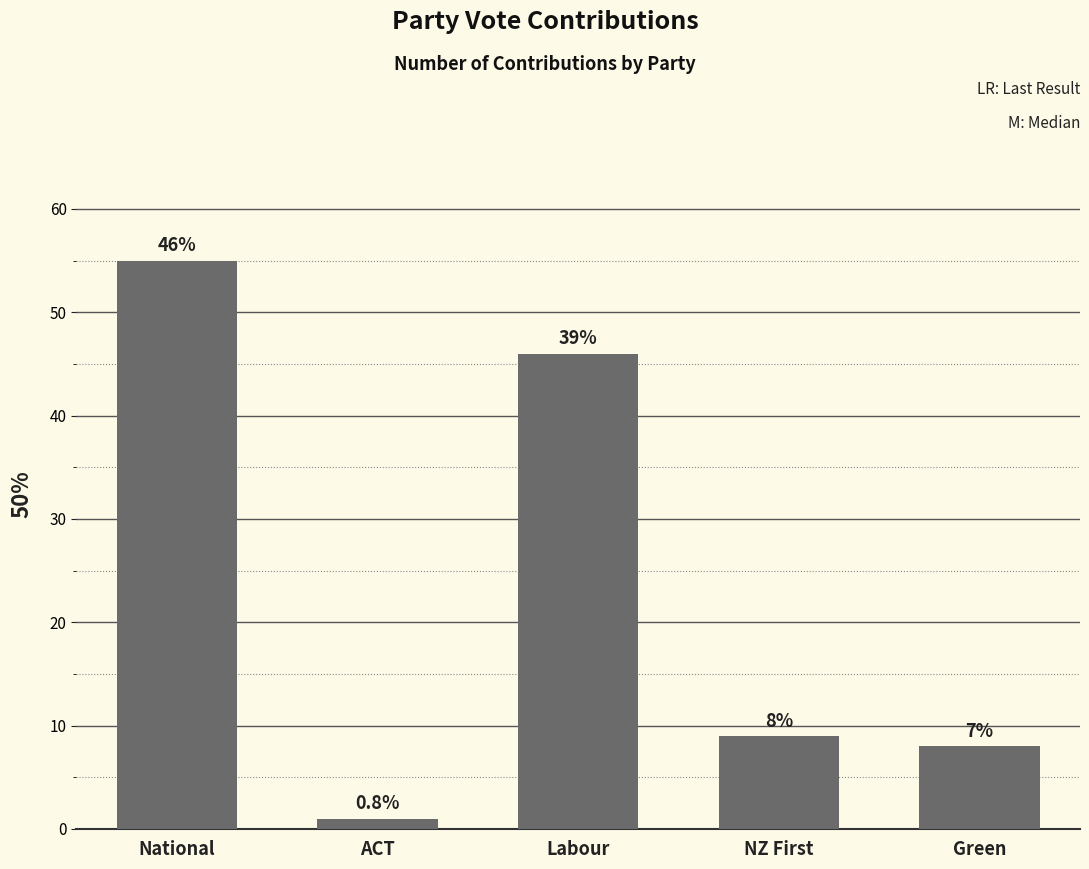

Between ACT and Green, which is larger?

Green